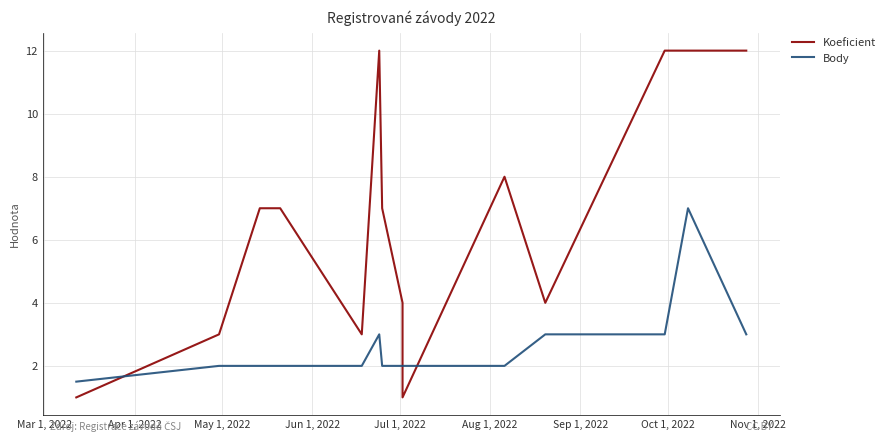

How many intersections are there between Koeficient and Body?

3